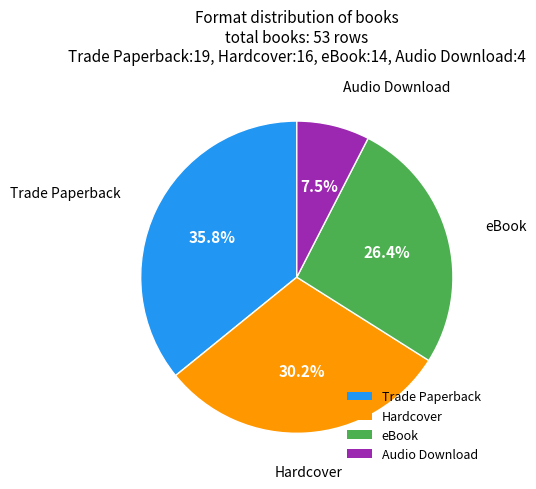

Count the number of slices in the pie.

4